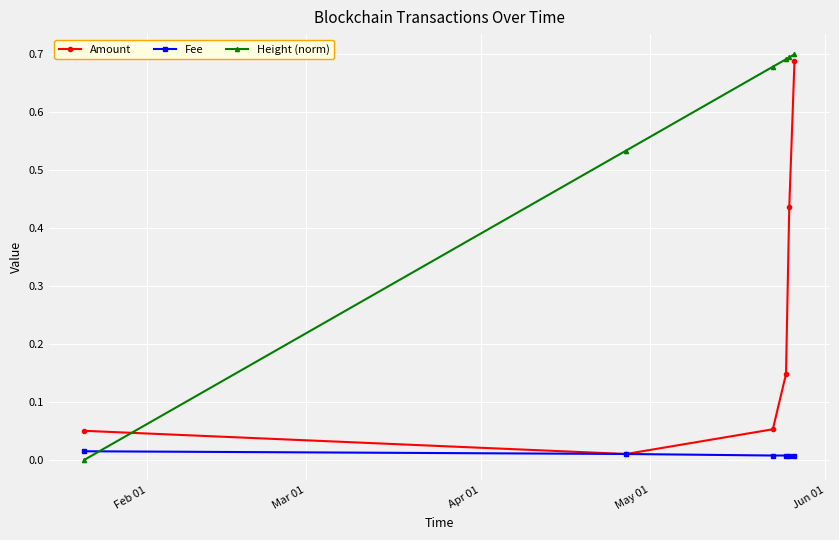

Rank the series by their maximum value, from lowest to highest.

Fee, Amount, Height (norm)